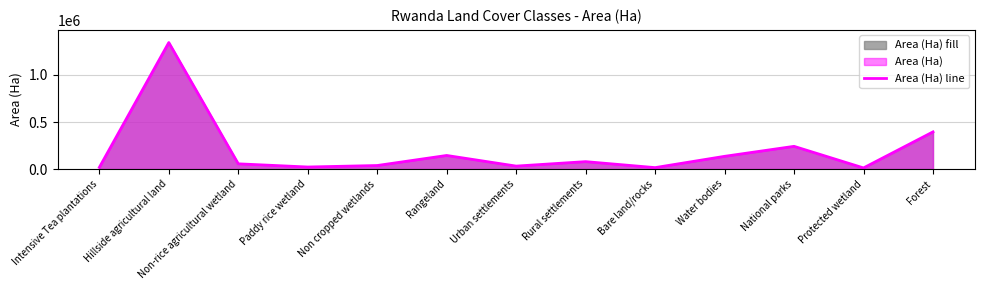

What is the value of the 9th point from the left?

15404